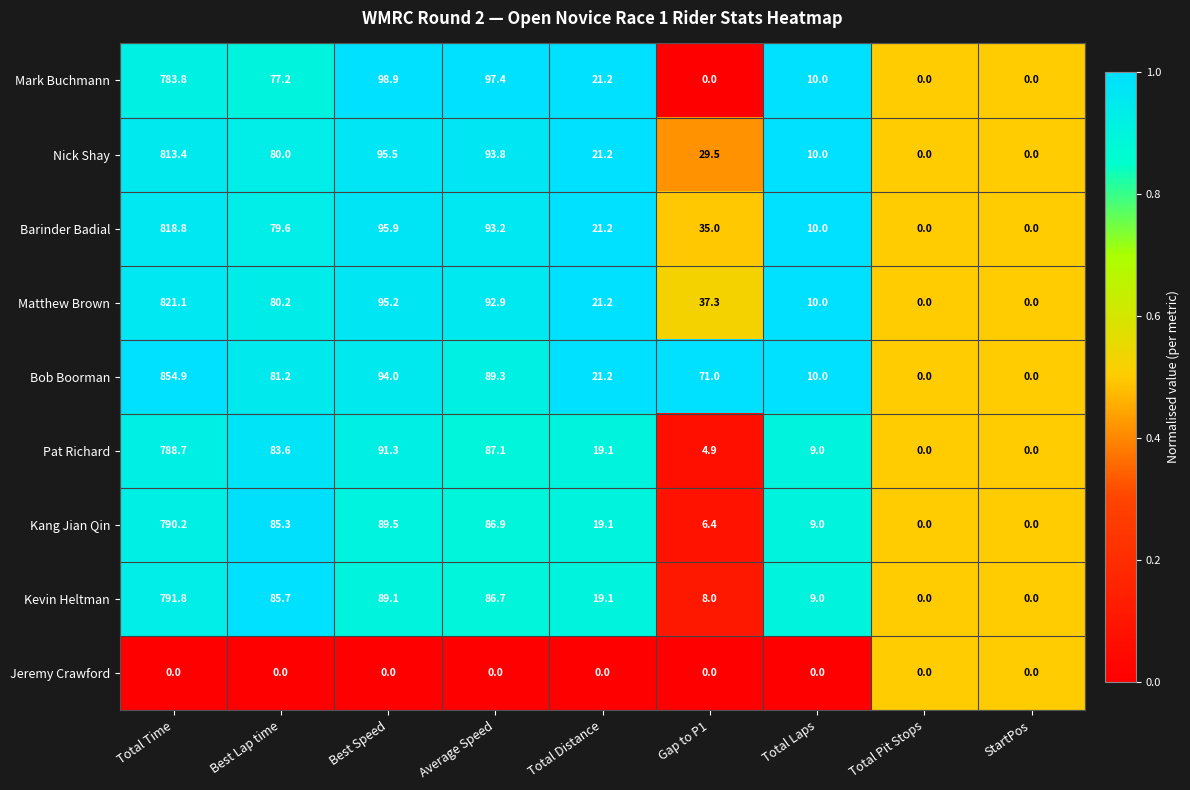

True or false: Barinder Badial has a value of 10.0 at Total Laps.

True